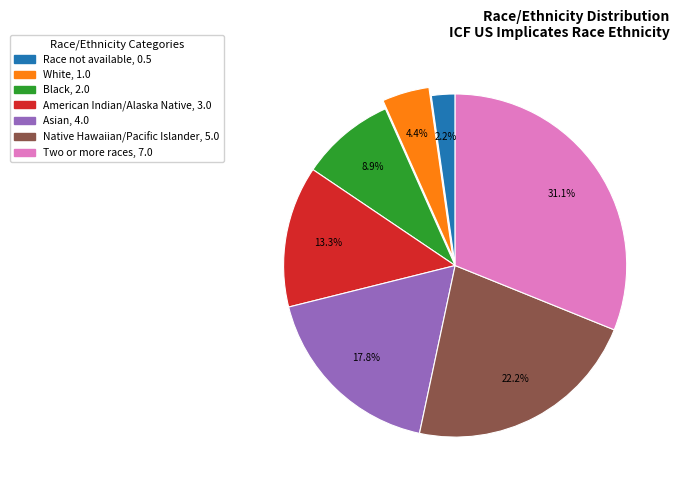

What is the ratio of the value at Two or more races to the value at Native Hawaiian/Pacific Islander?

1.4